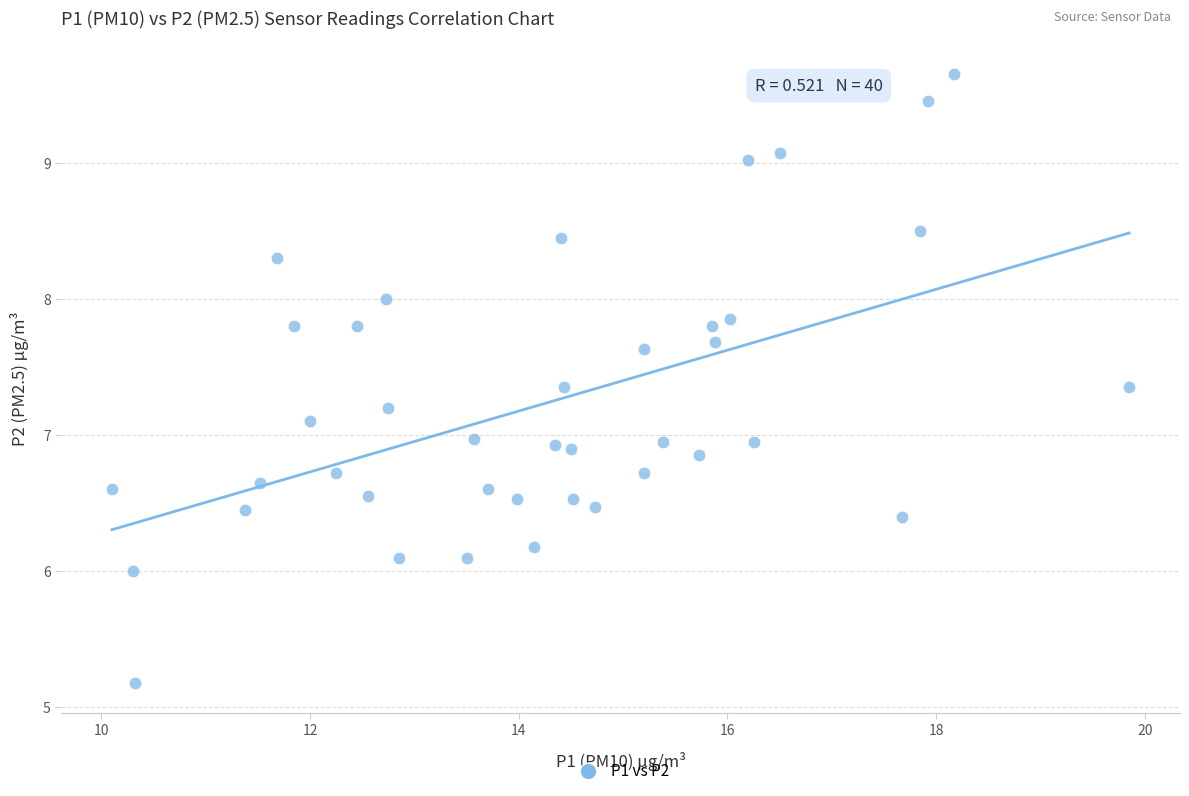

What is the range of X values (max minus min)?

9.8